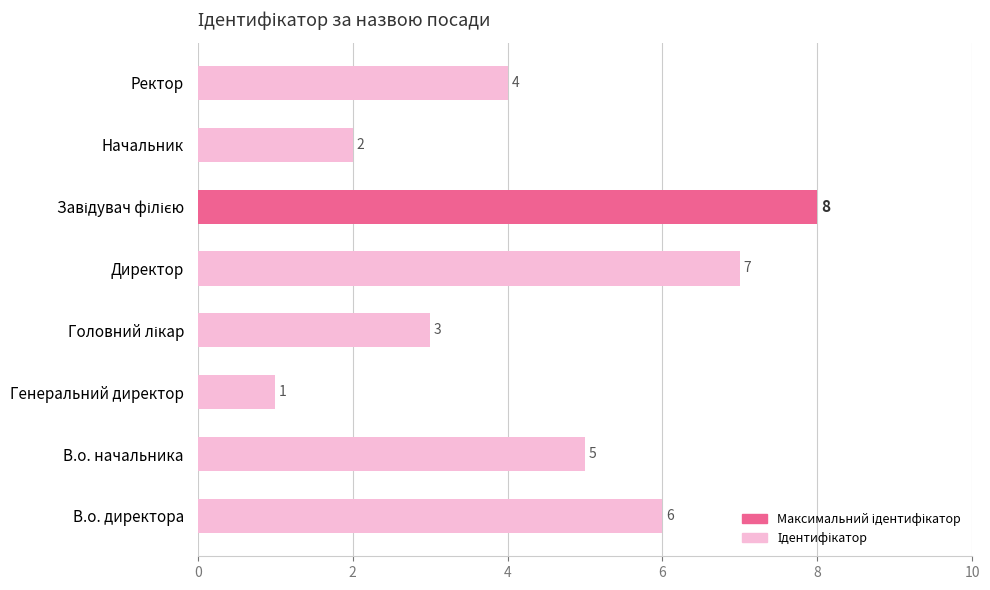

What is the sum of all values?

36